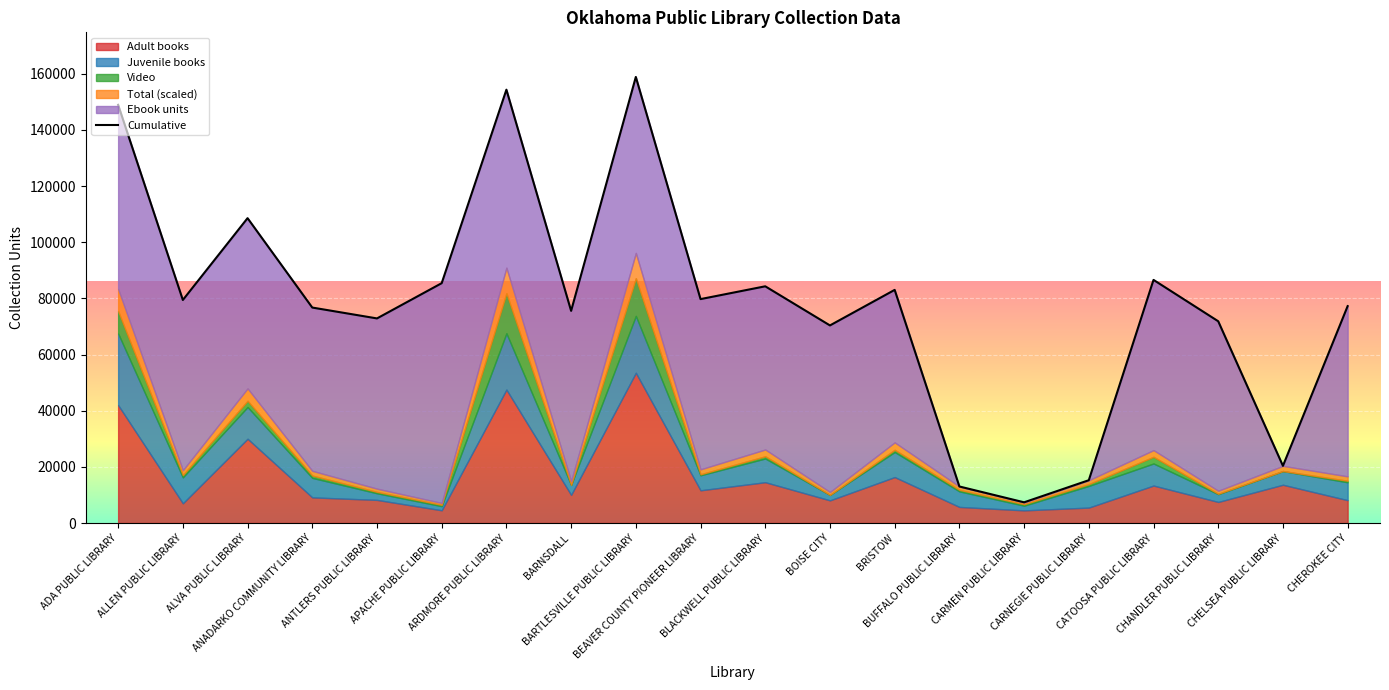

What is the minimum value shown in the chart?

7369.5